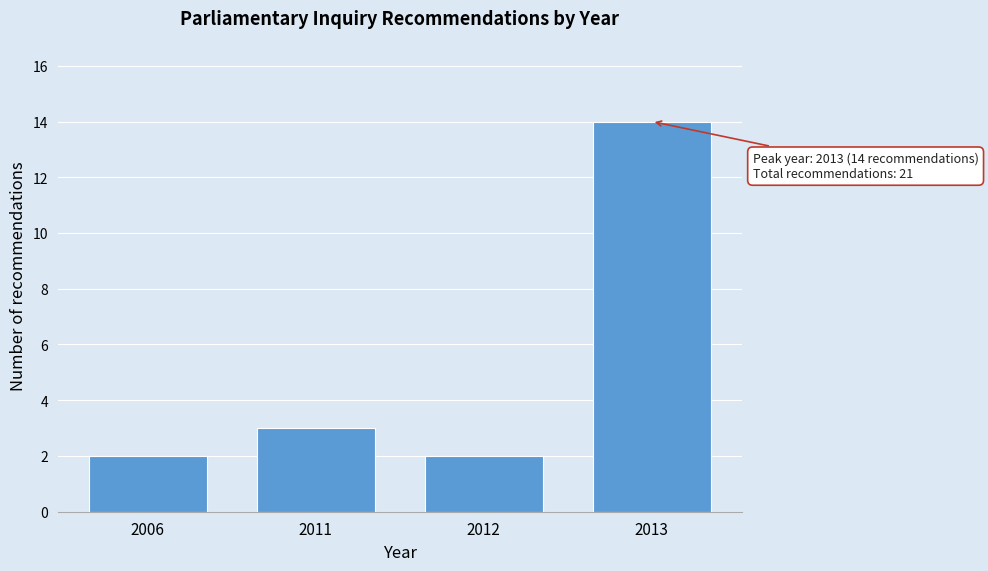

Reading left to right, what are all the values shown in this chart?

2	3	2	14